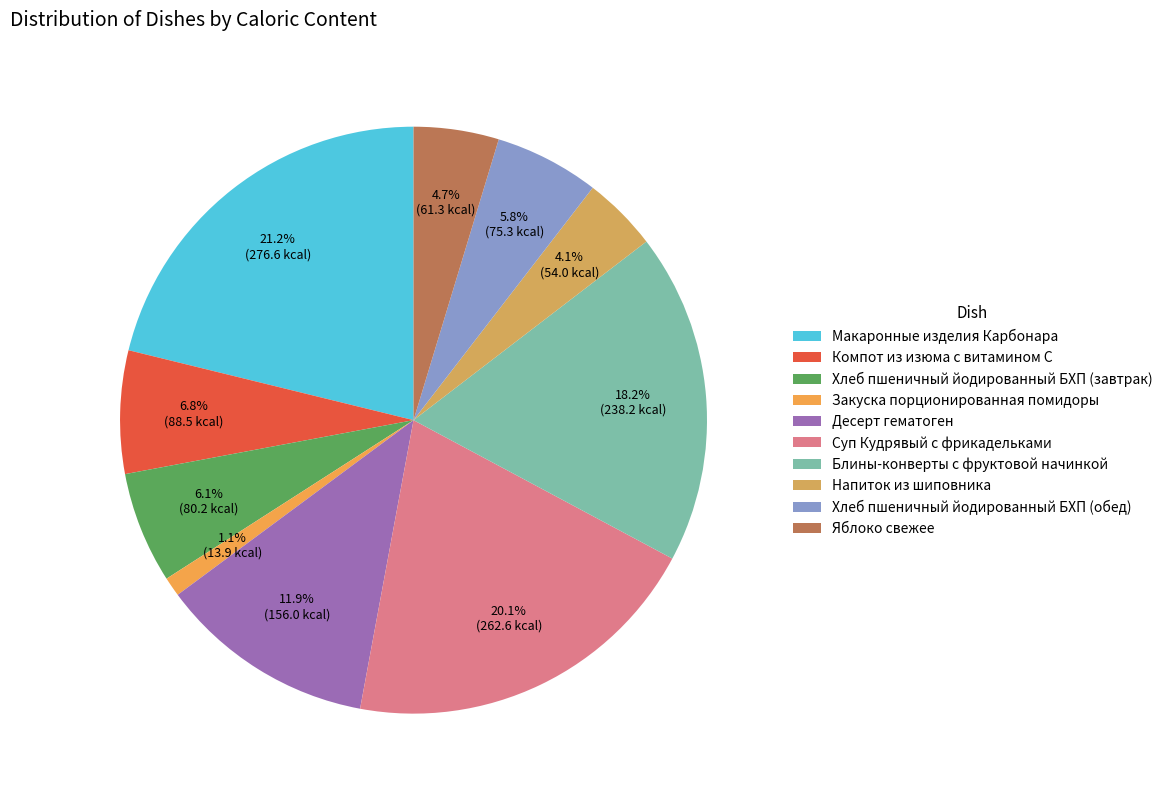

Rank the categories by value from lowest to highest.

Закуска порционированная помидоры, Напиток из шиповника, Яблоко свежее, Хлеб пшеничный йодированный БХП (обед), Хлеб пшеничный йодированный БХП (завтрак), Компот из изюма с витамином С, Десерт гематоген, Блины-конверты с фруктовой начинкой, Суп Кудрявый с фрикадельками, Макаронные изделия Карбонара